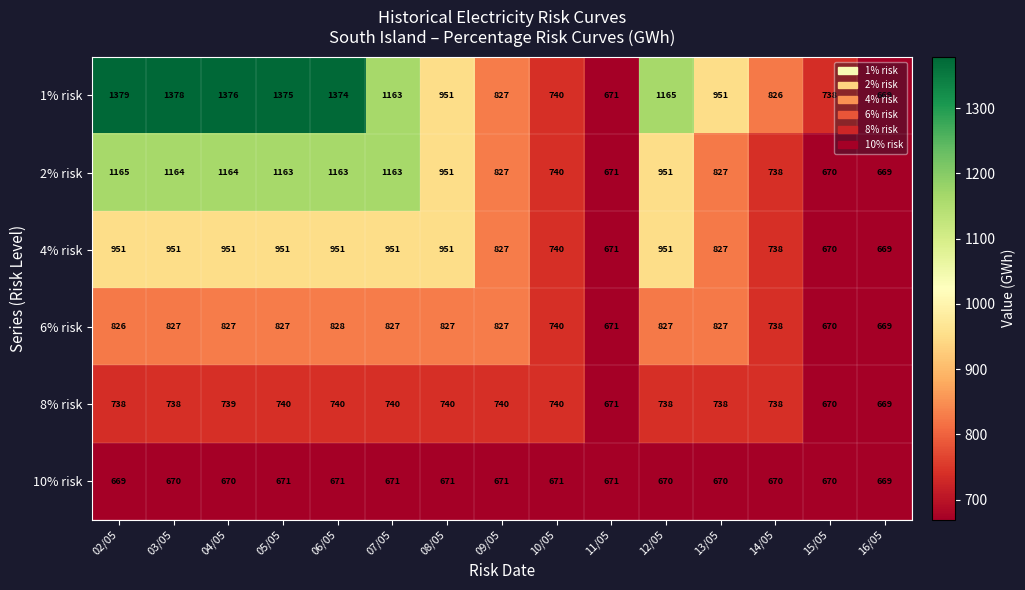

What is the difference between the 1% risk values at 12/05 and 05/05?

210